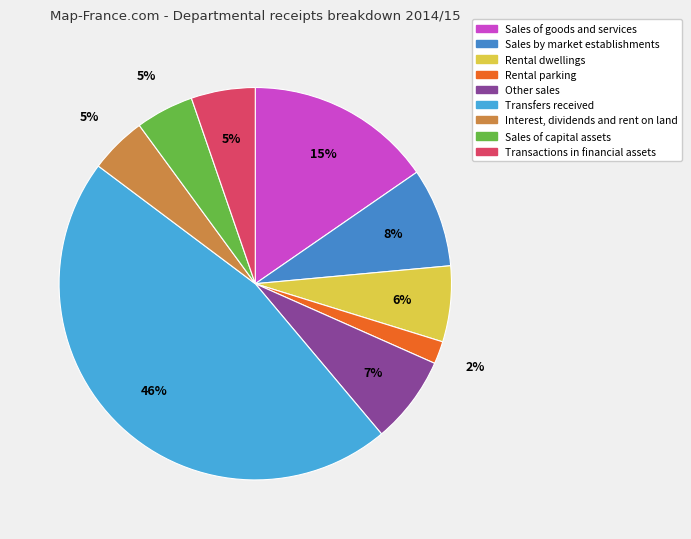

How many segments does this pie chart have?

9